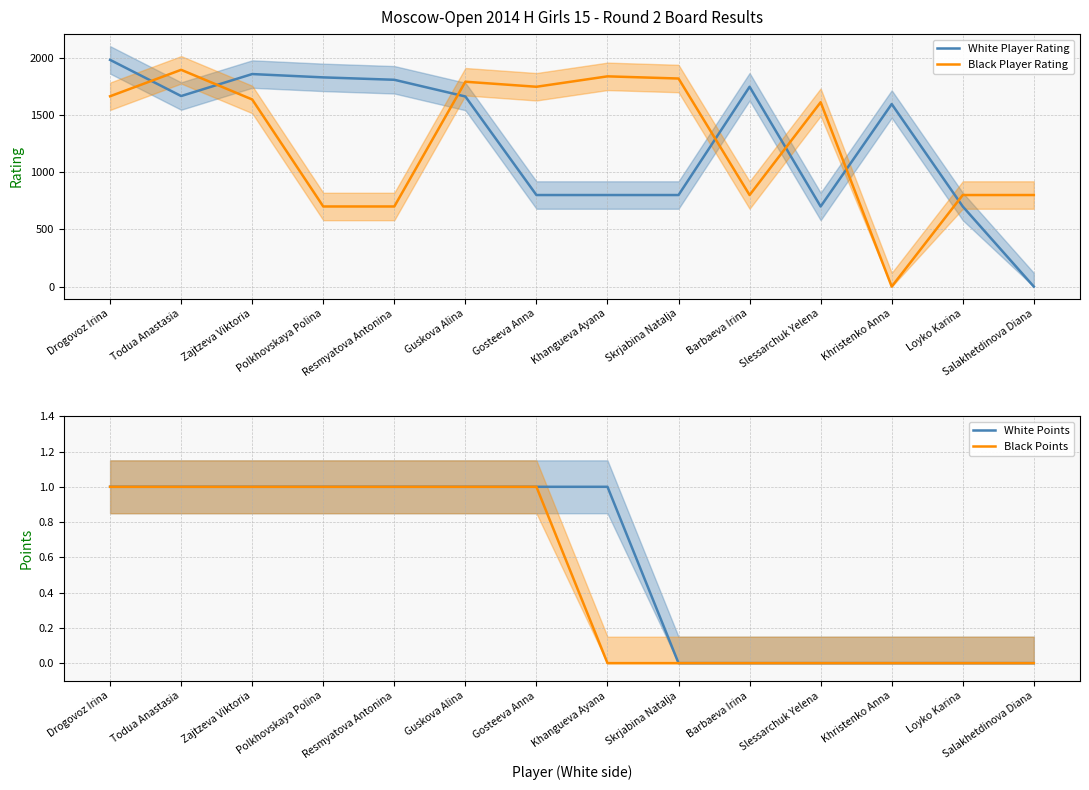

What is the difference between the maximum and minimum values in the White Player Rating series?

1981